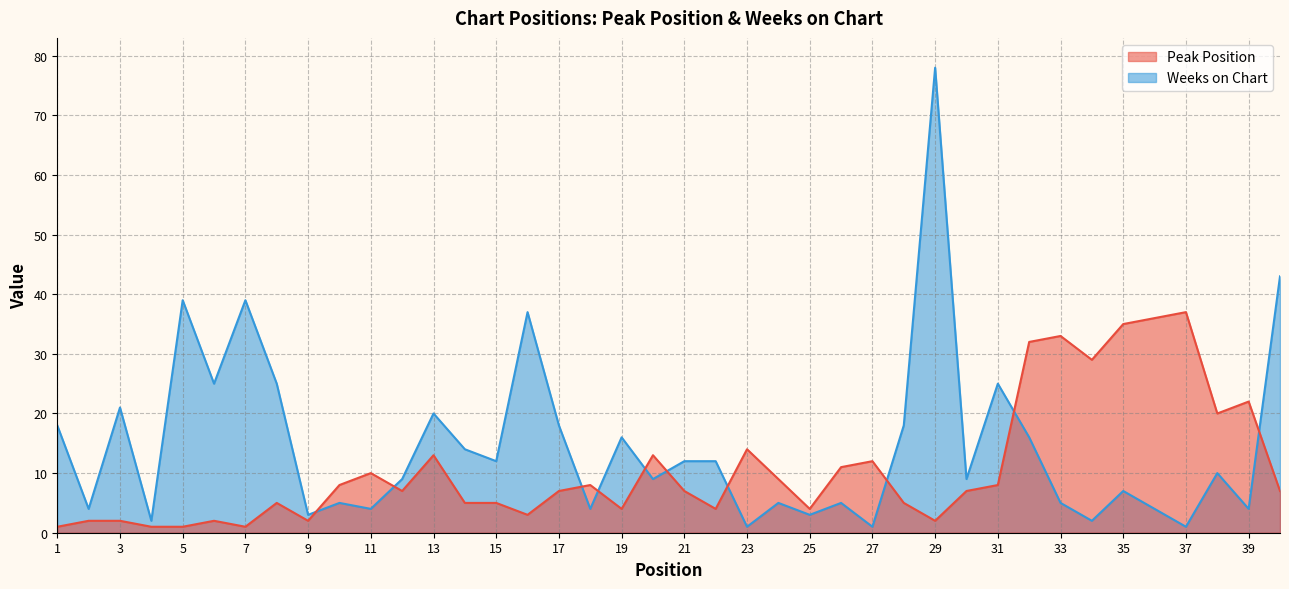

At which label does Weeks on Chart first exceed 10?

1